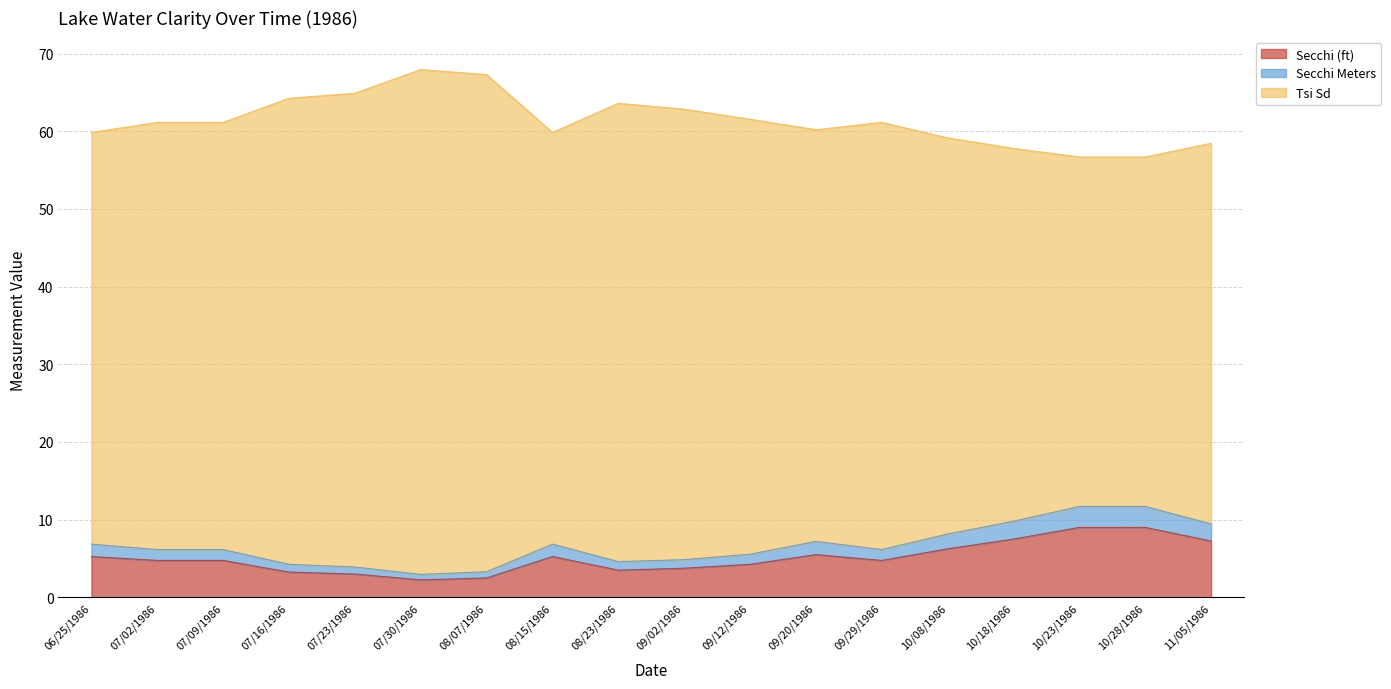

Which series has the largest total across all categories?

Tsi Sd